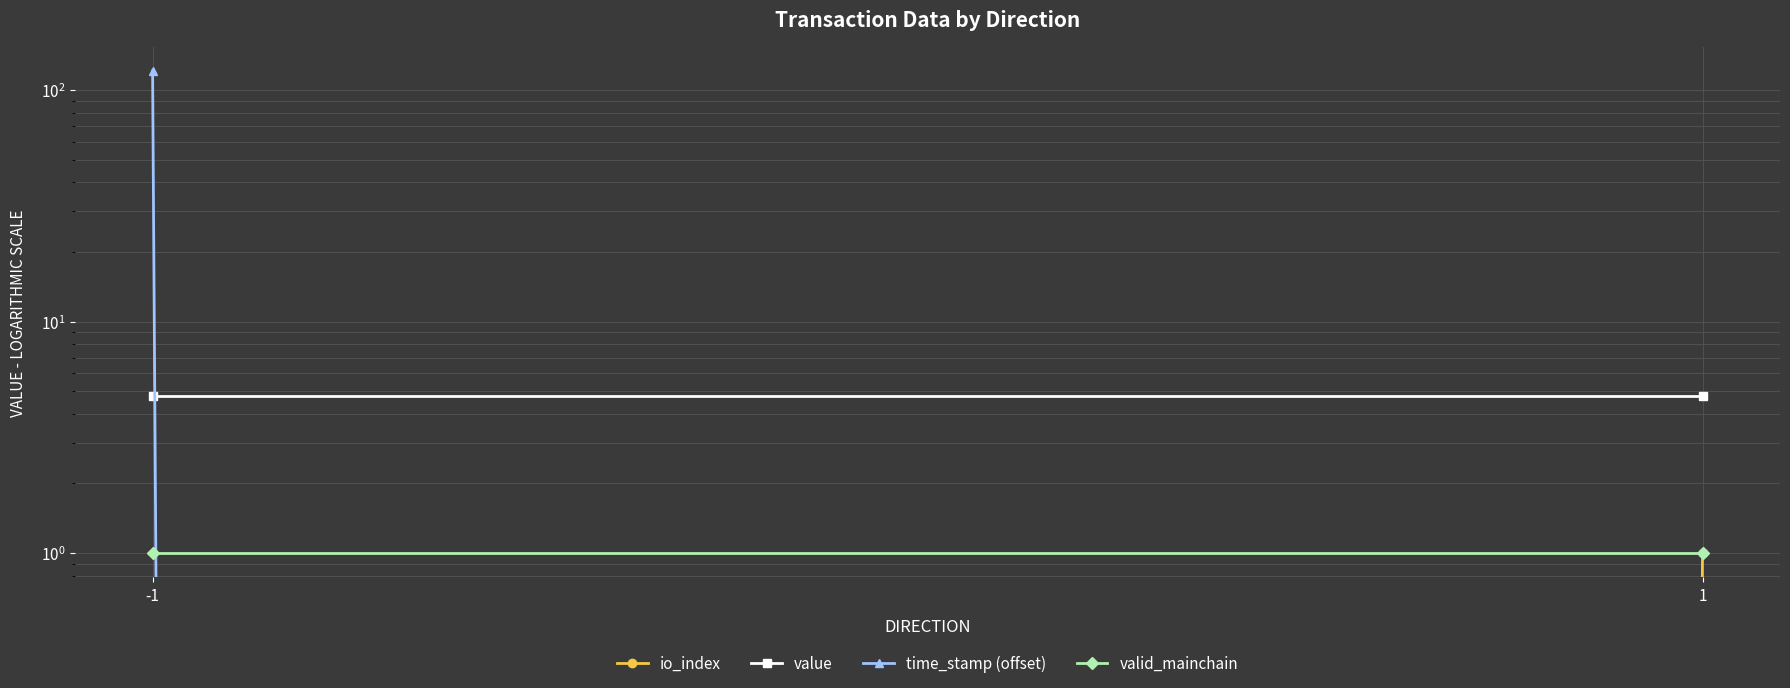

True or false: time_stamp (offset) has a value of 41.8 at -1.

False